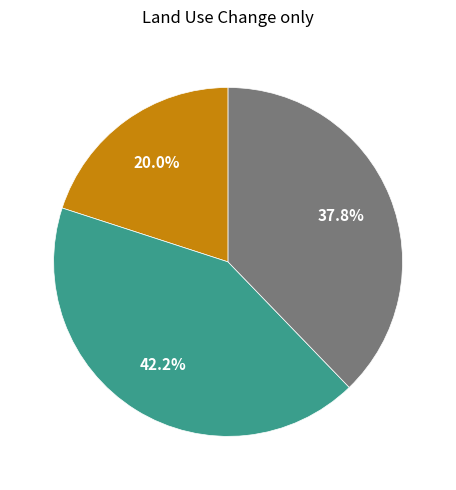

Is there any slice that represents more than half of the pie?

No